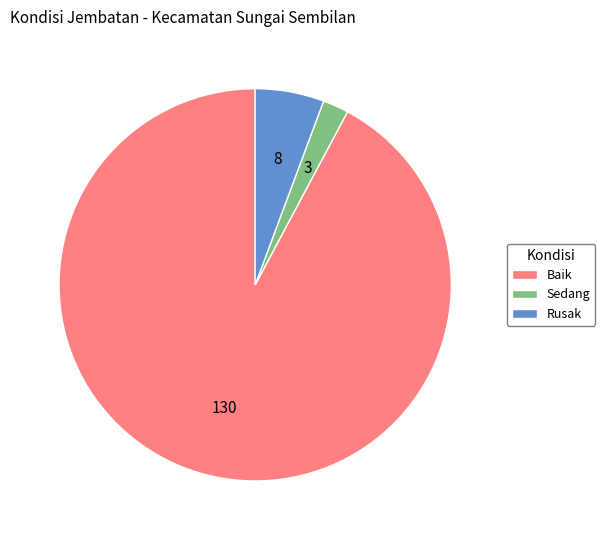

What is the smallest slice in the pie chart?

Sedang